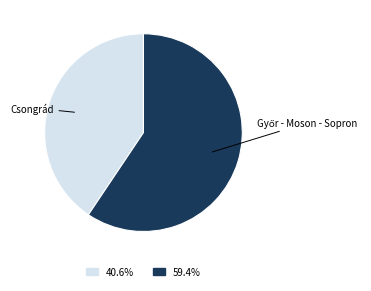

Does any single category account for the majority?

Yes